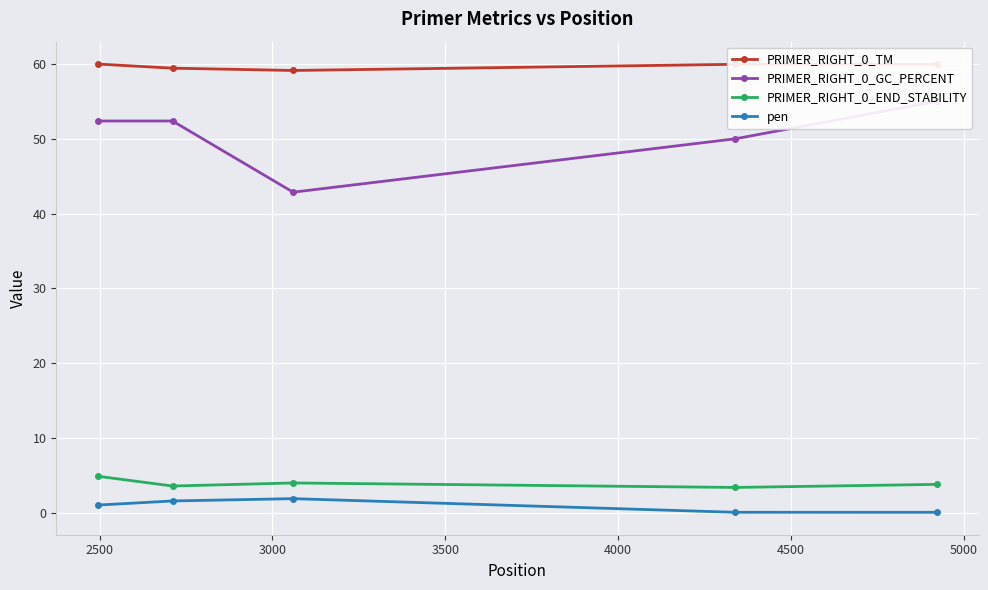

How many values in the pen series are below 1?

2